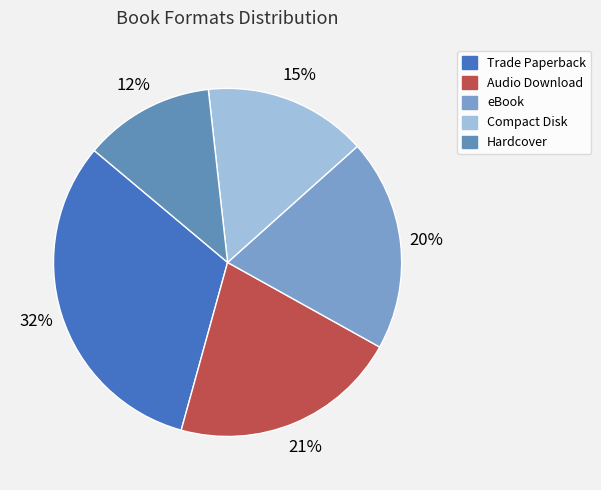

To the nearest percent, what percentage of the pie is Audio Download?

21%